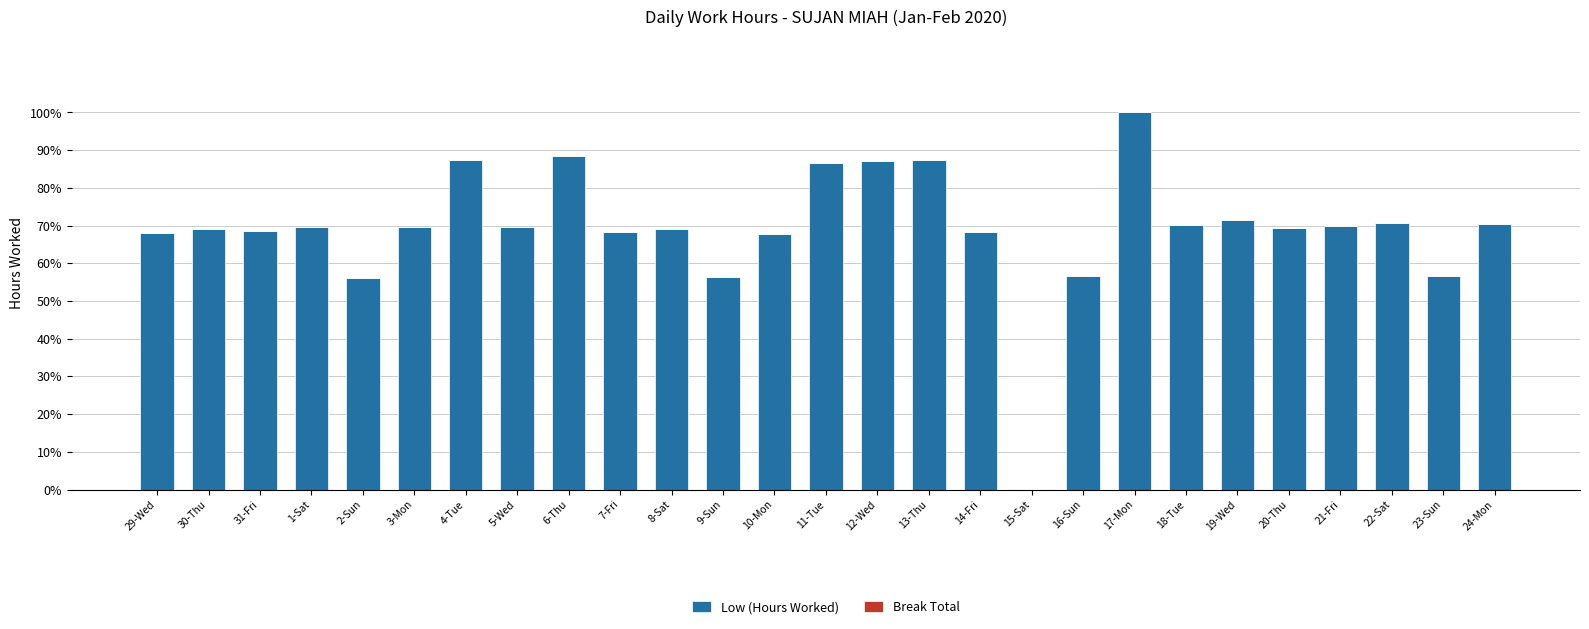

What is the ratio of the value at 18-Tue to the value at 3-Mon?

1.0